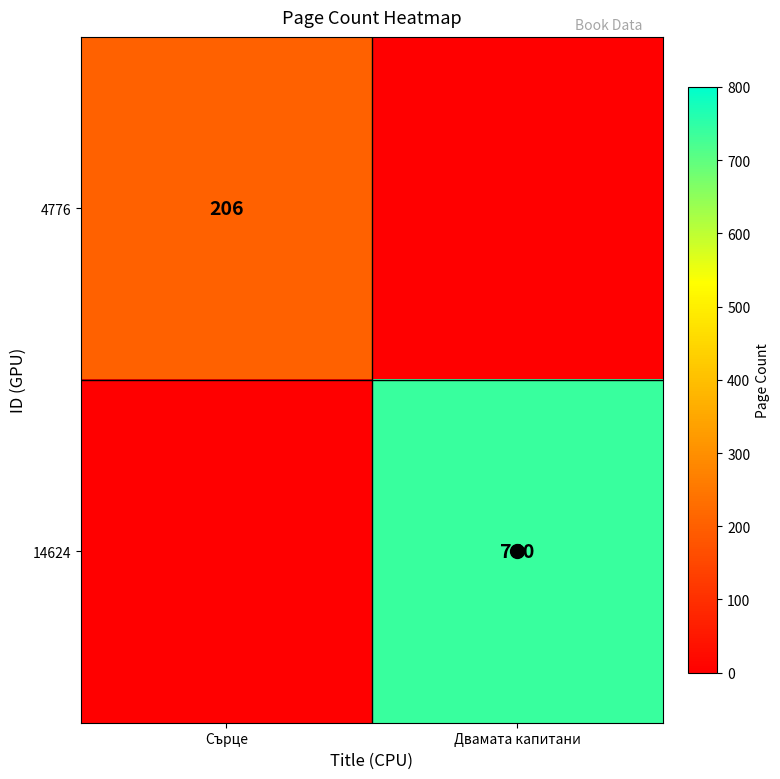

What is the sum of all 4776 values?

206